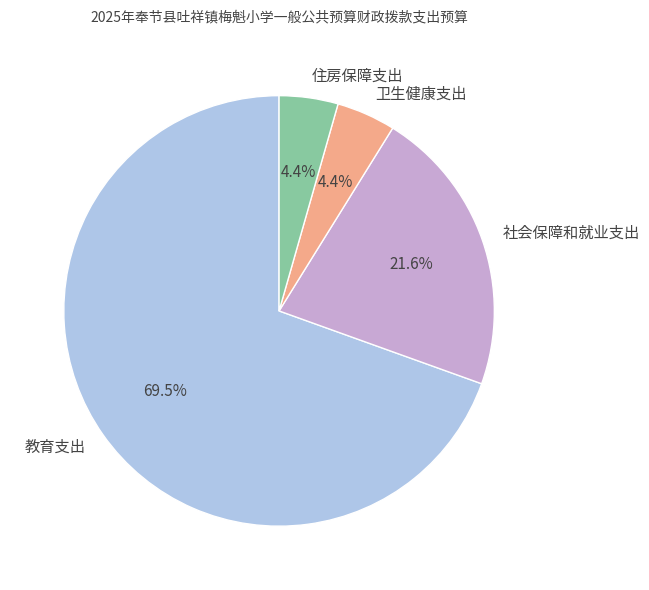

The 住房保障支出 slice represents 4% of the pie. True or false?

True